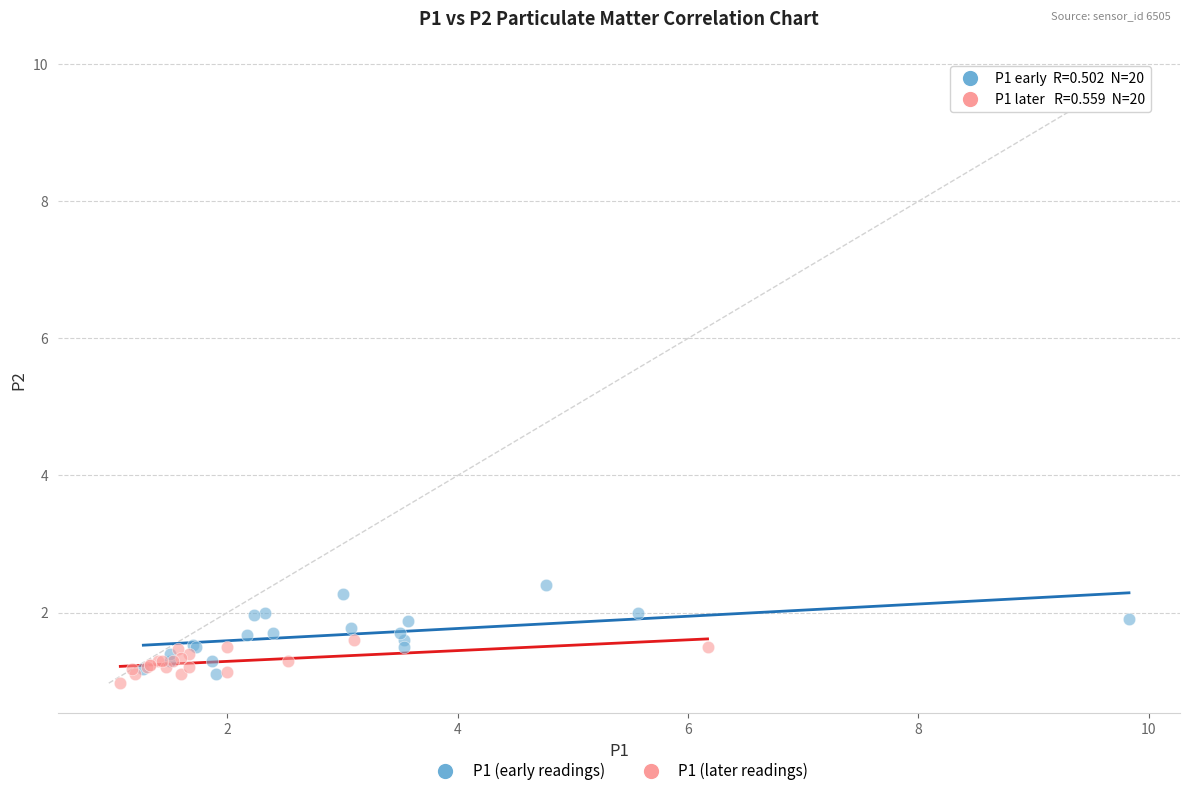

Which series reaches the maximum Y coordinate?

P1 (early readings)